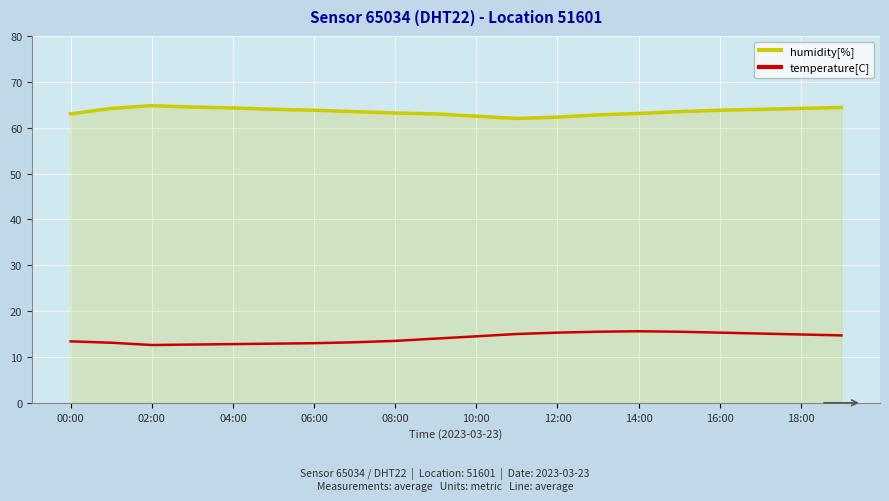

List the series in order of their peak value, highest first.

humidity[%], temperature[C]